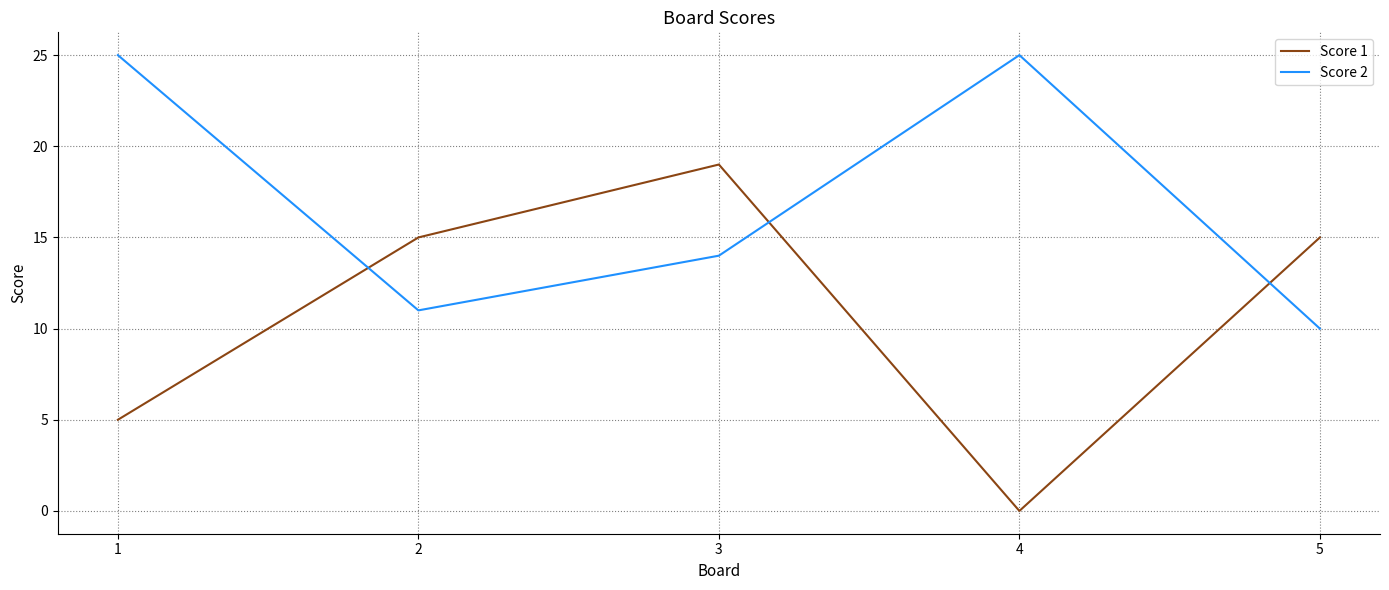

At which label does Score 1 reach its peak?

3